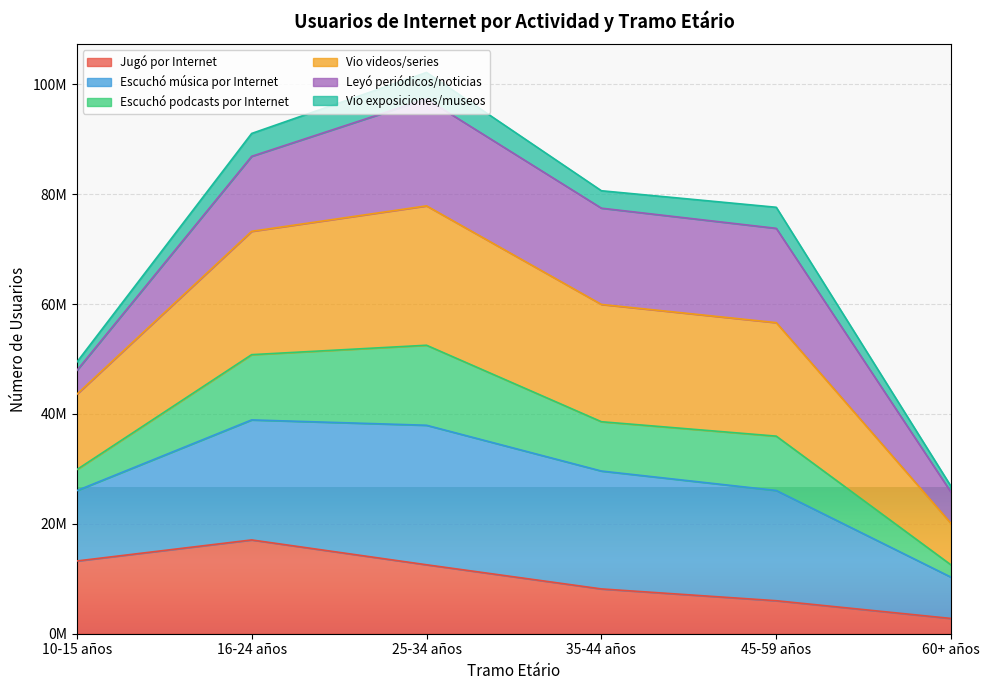

Where is the first local maximum for Vio videos/series?

25-34 años